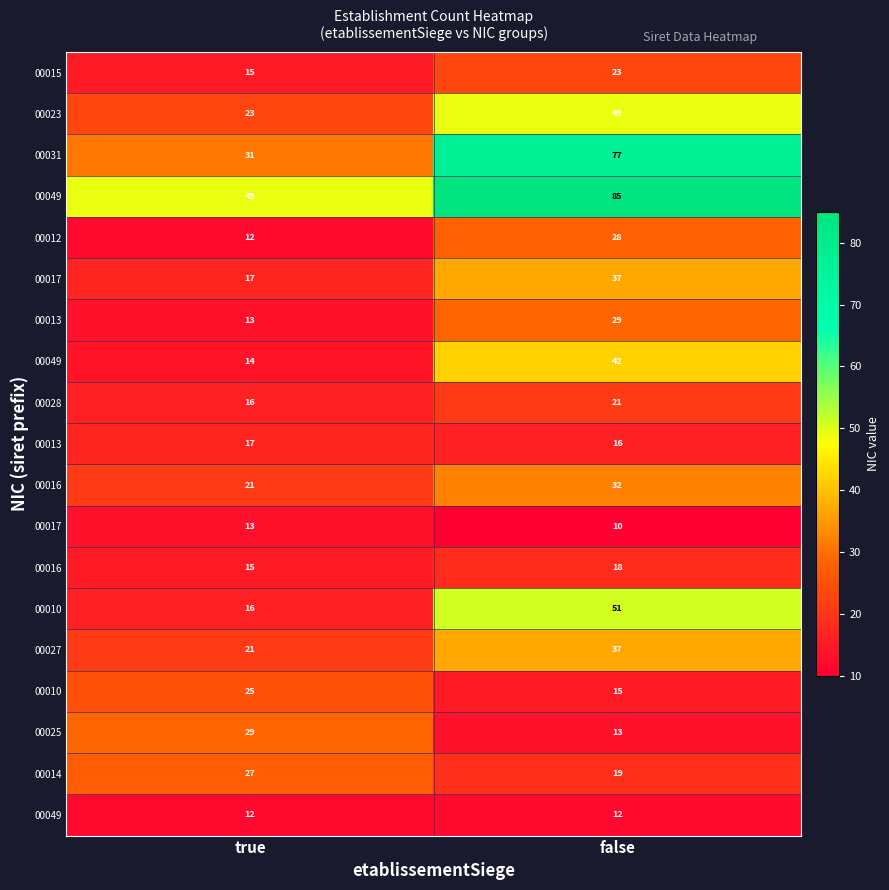

Which category has the highest value across all series?

false